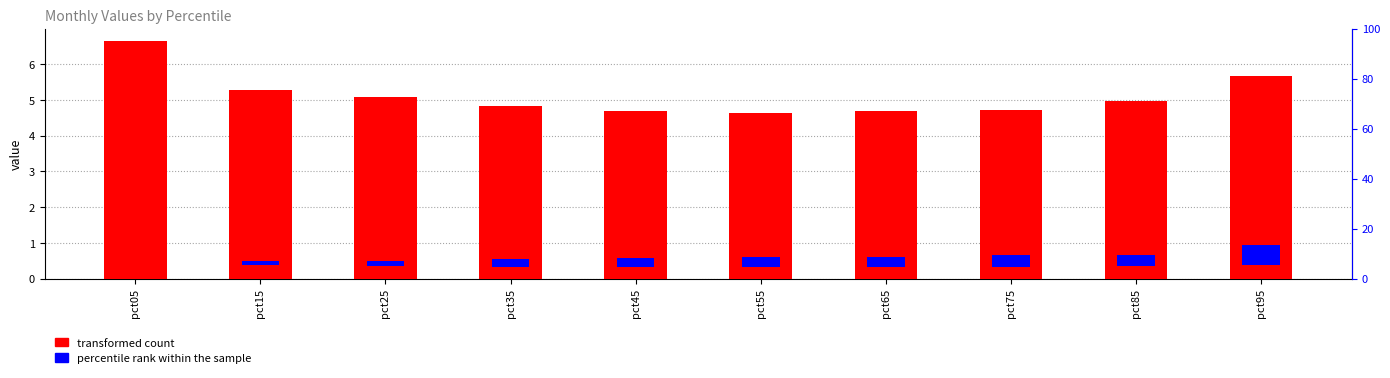

Is the value of percentile rank within the sample at pct65 greater than the value of transformed count at pct15?

No